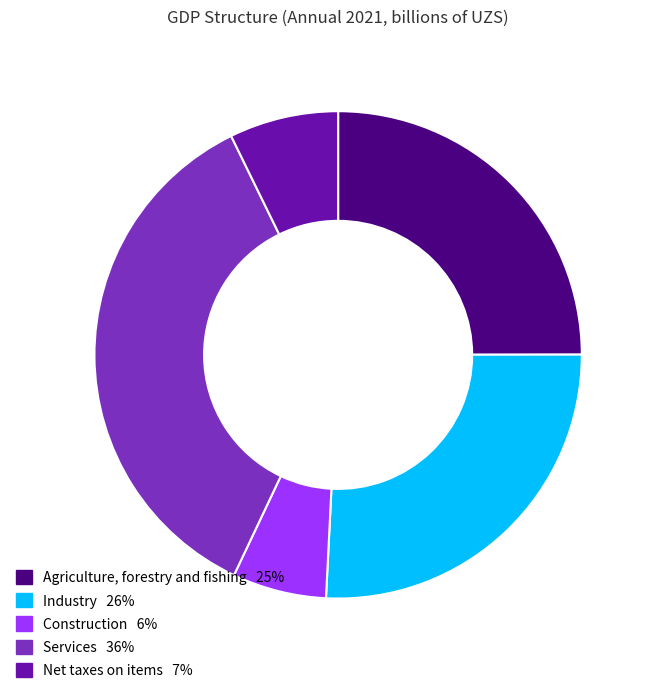

Rank the categories by value from lowest to highest.

Construction, Net taxes on items, Agriculture, forestry and fishing, Industry, Services